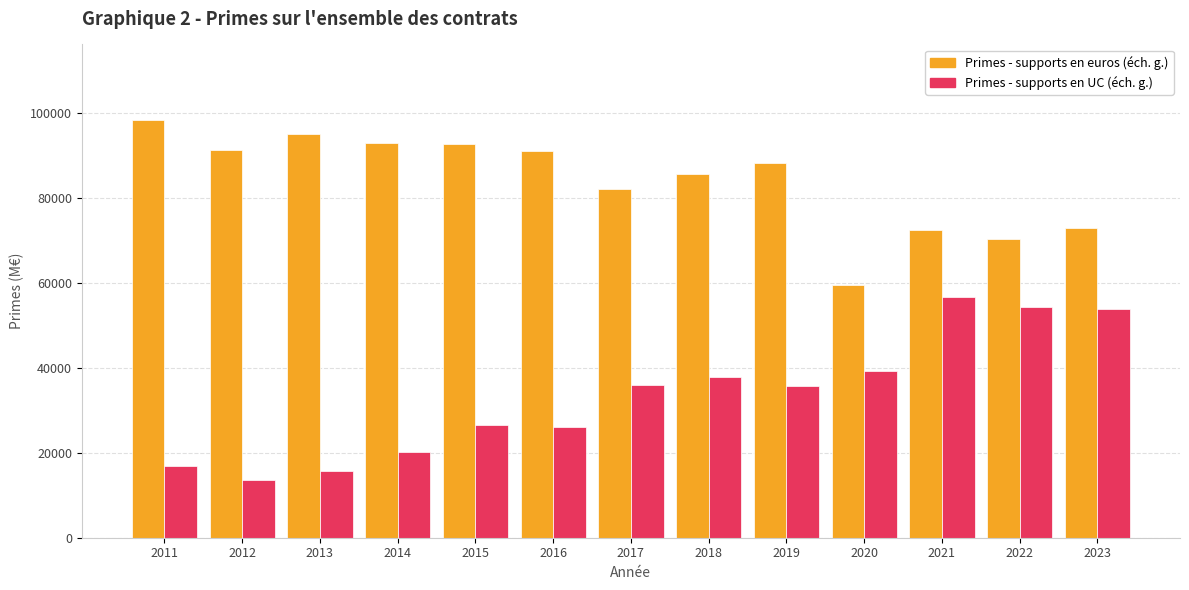

Which series has the largest range (max minus min)?

Primes - supports en UC (éch. g.)